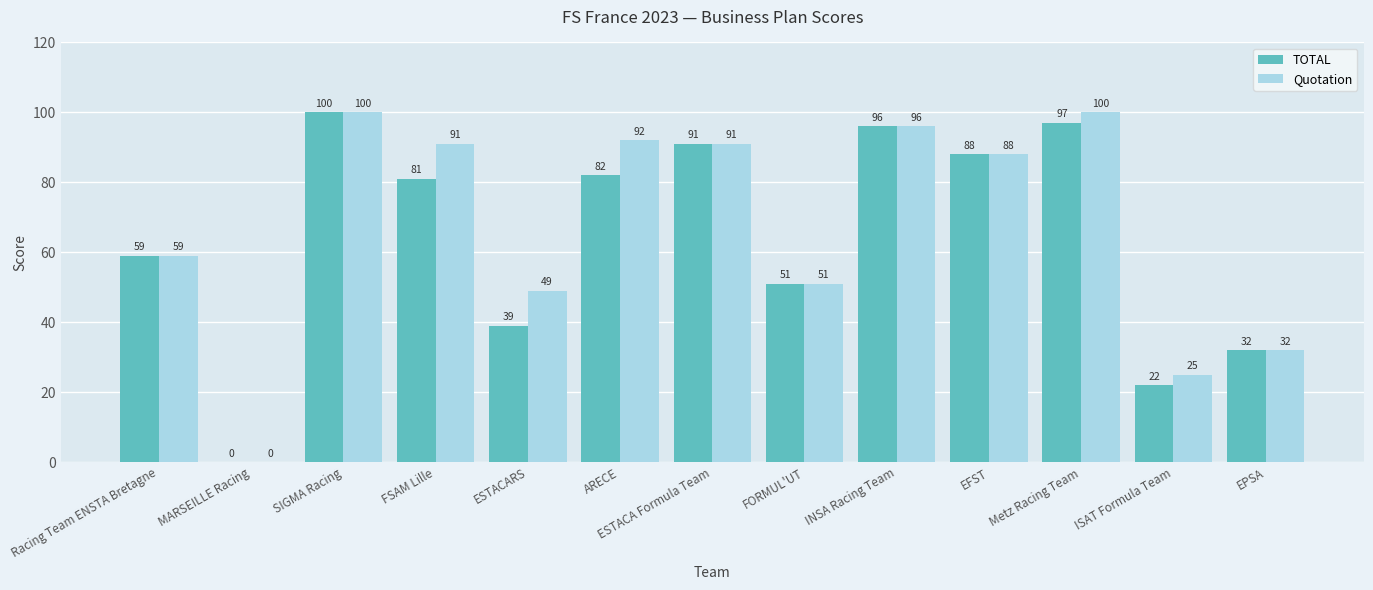

The value of TOTAL at SIGMA Racing is 22. True or false?

False